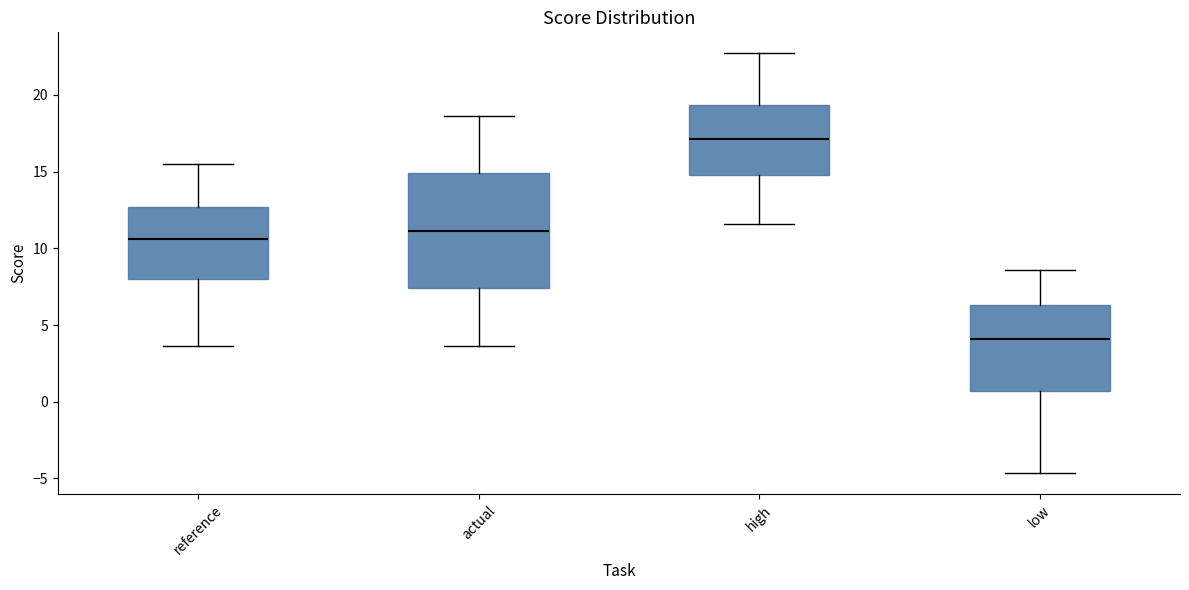

Where does the lower whisker of the box for low end on the y-axis? The values are not printed on the chart, so give them approximately, as read against the axis.

-4.5